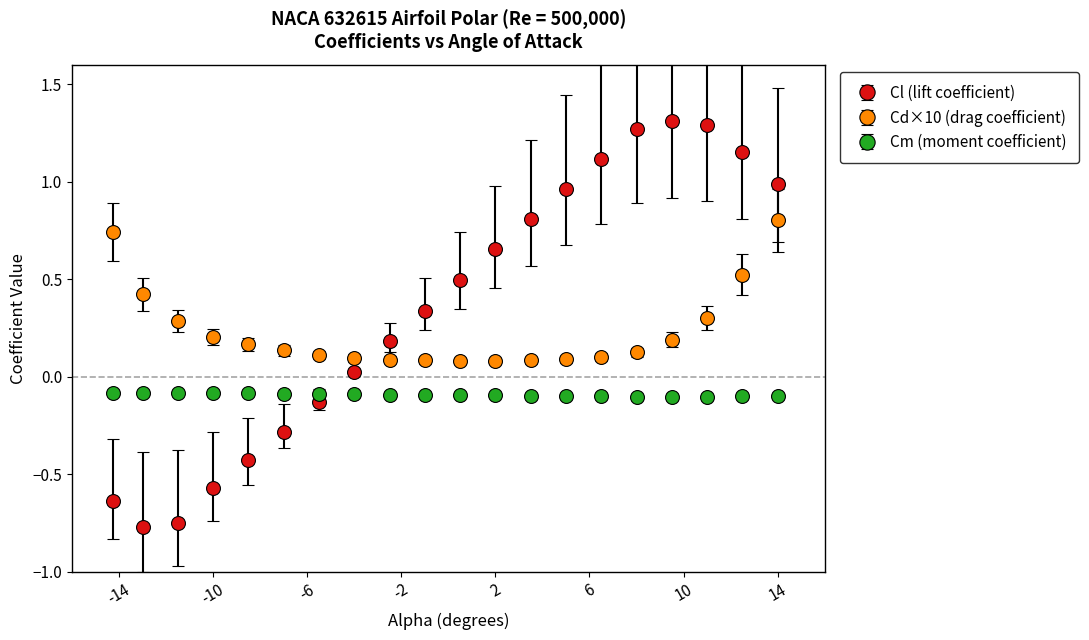

Which series has the largest total across all categories?

Cl (lift coefficient)